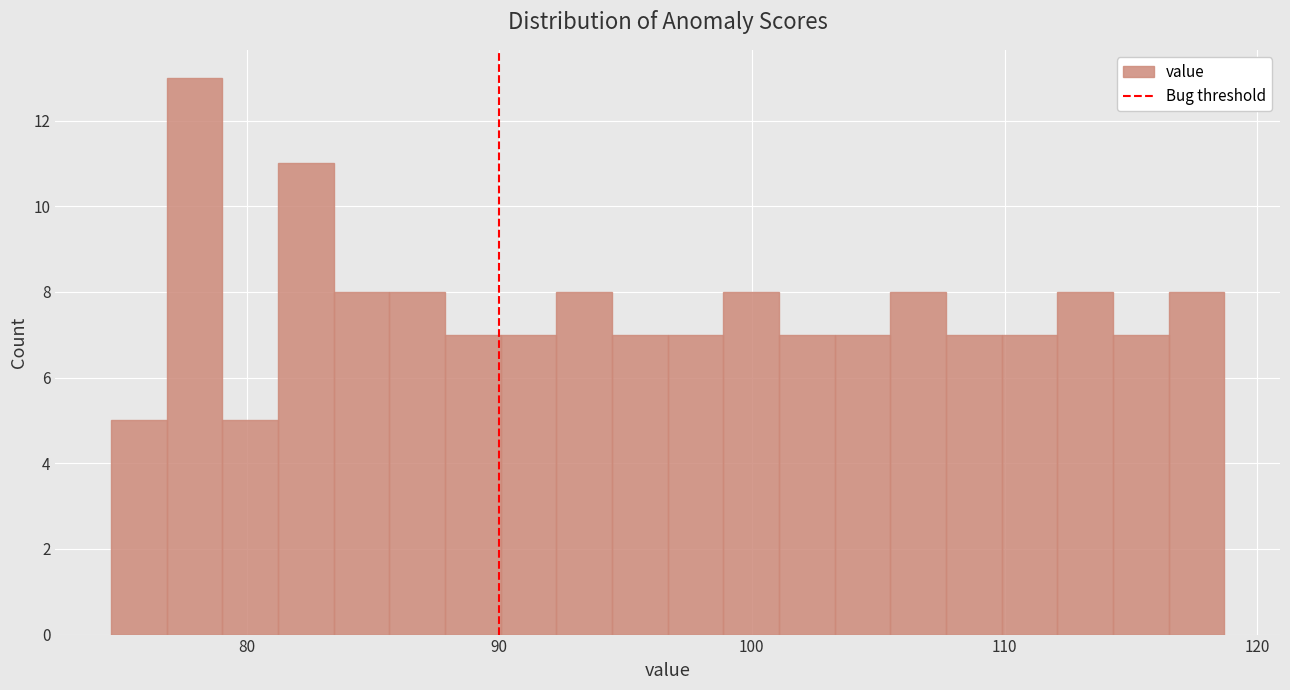

Around what value on the x-axis is the tallest bar? Give the approximate position of its centre, as read against the axis.

78